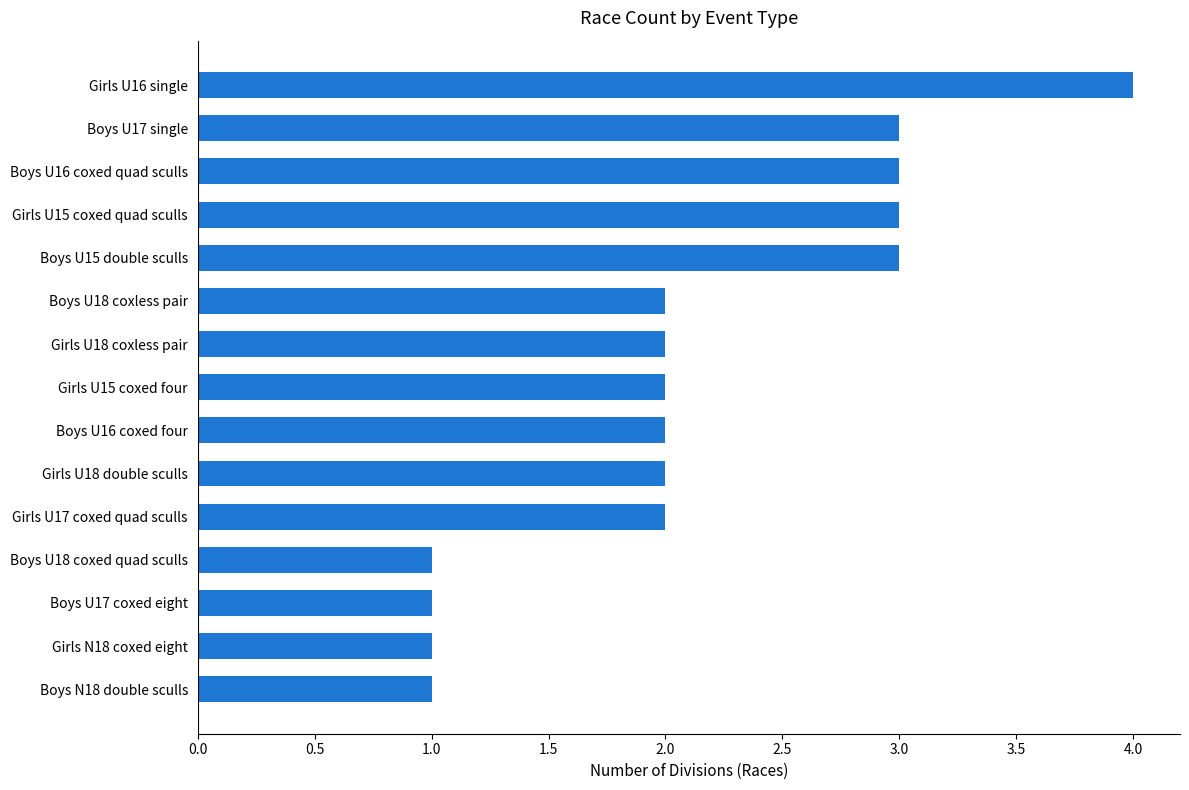

What is the difference between the maximum and second lowest values?

3